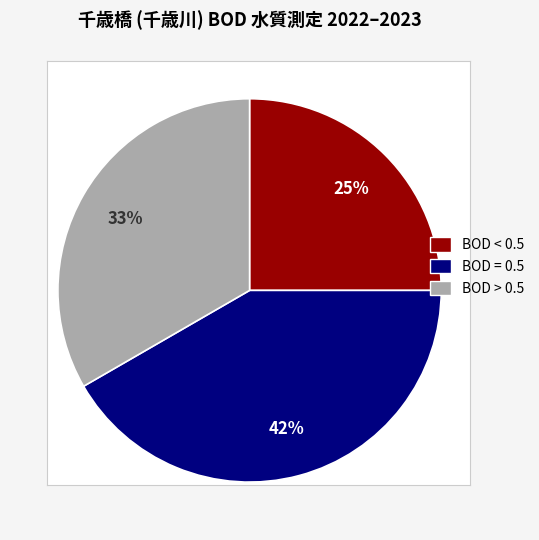

To the nearest percent, what is the average slice percentage?

33%